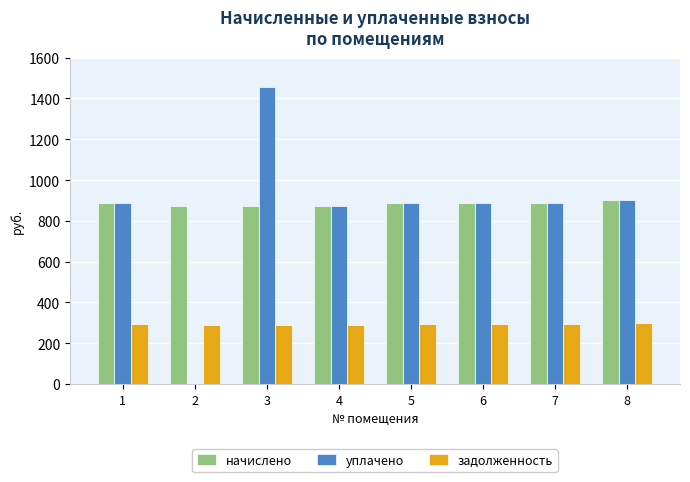

At which category is the sum across all series the highest?

3